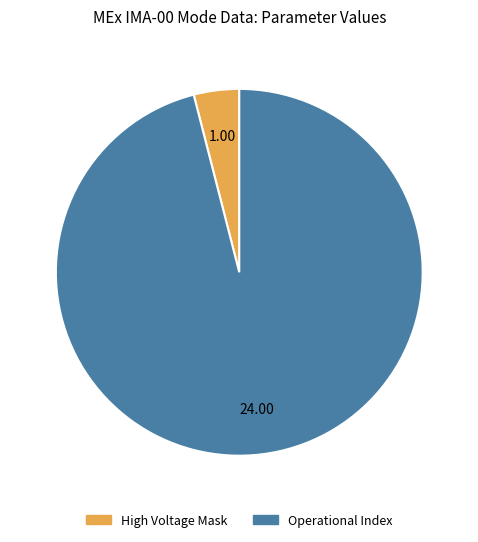

Is there any slice that represents more than half of the pie?

Yes